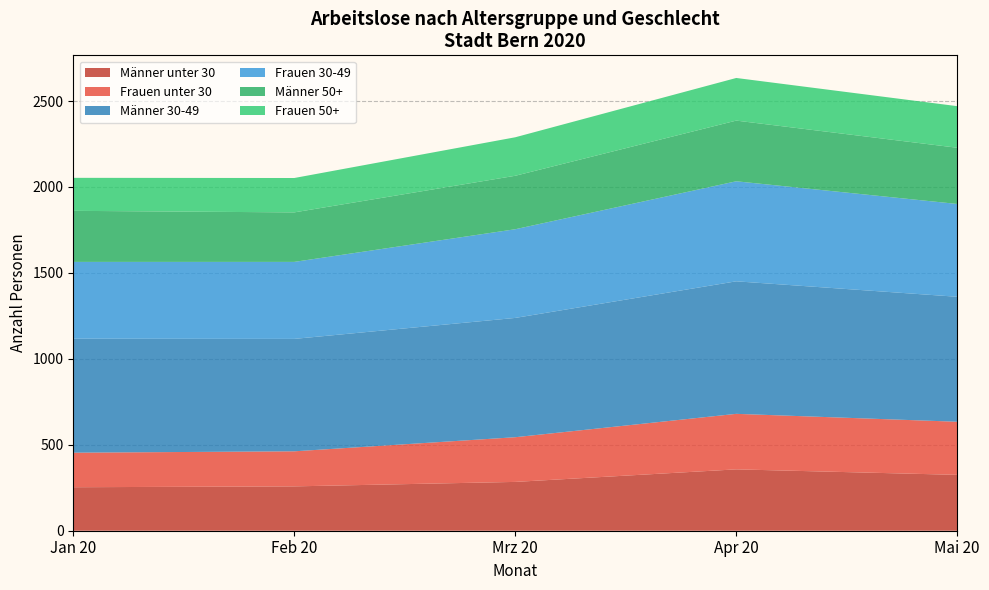

What is the total value across all series at Feb 20?

2052